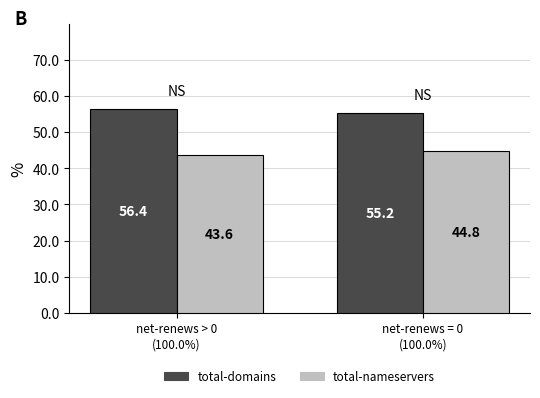

Which series has the largest total across all categories?

total-domains